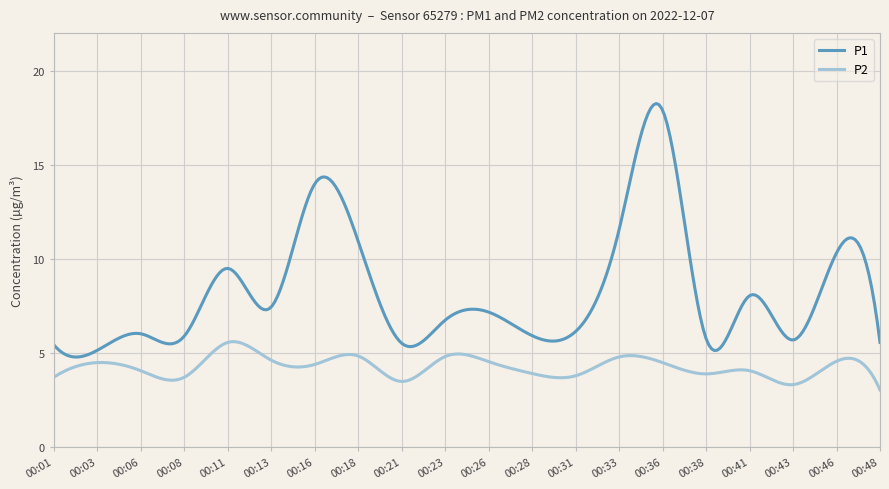

What is the difference between the maximum and minimum values in the P2 series?

2.6